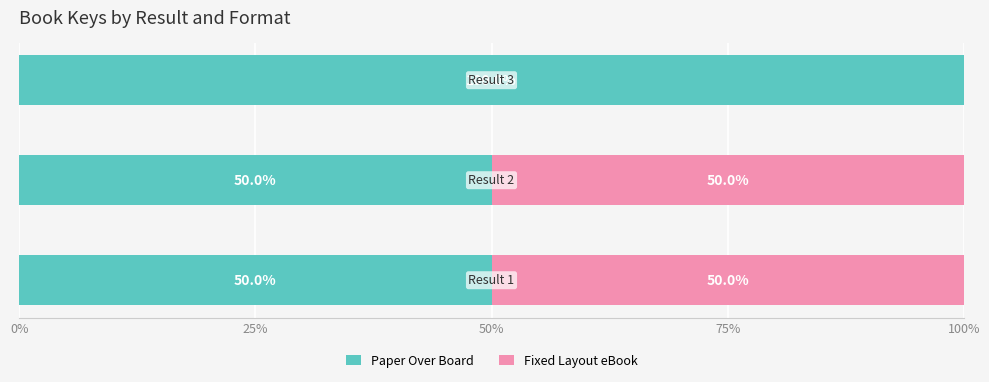

What is the sum of all Paper Over Board values?

200